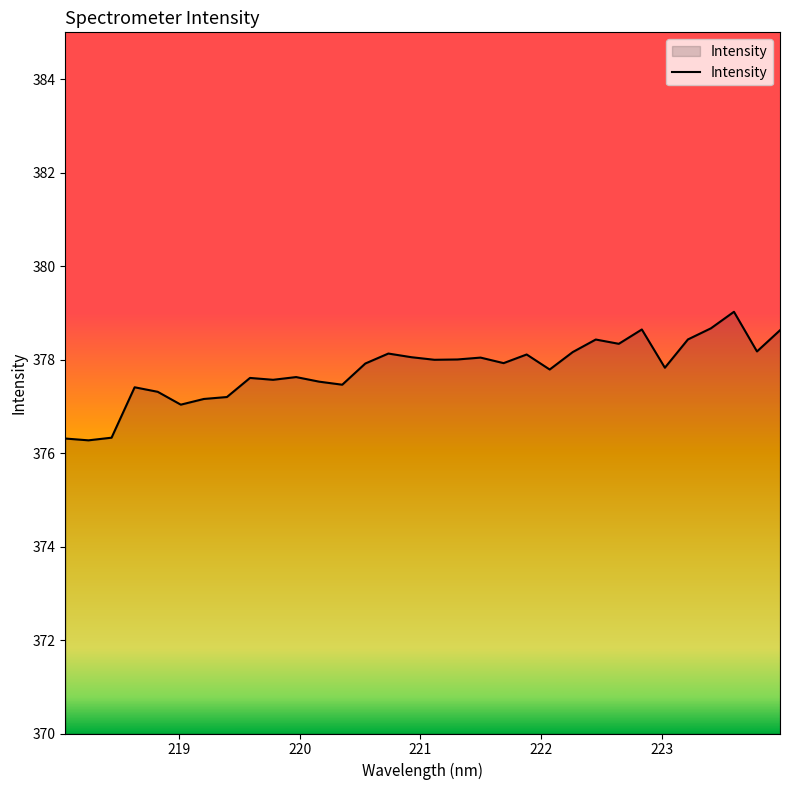

What is the minimum value shown in the chart?

376.3